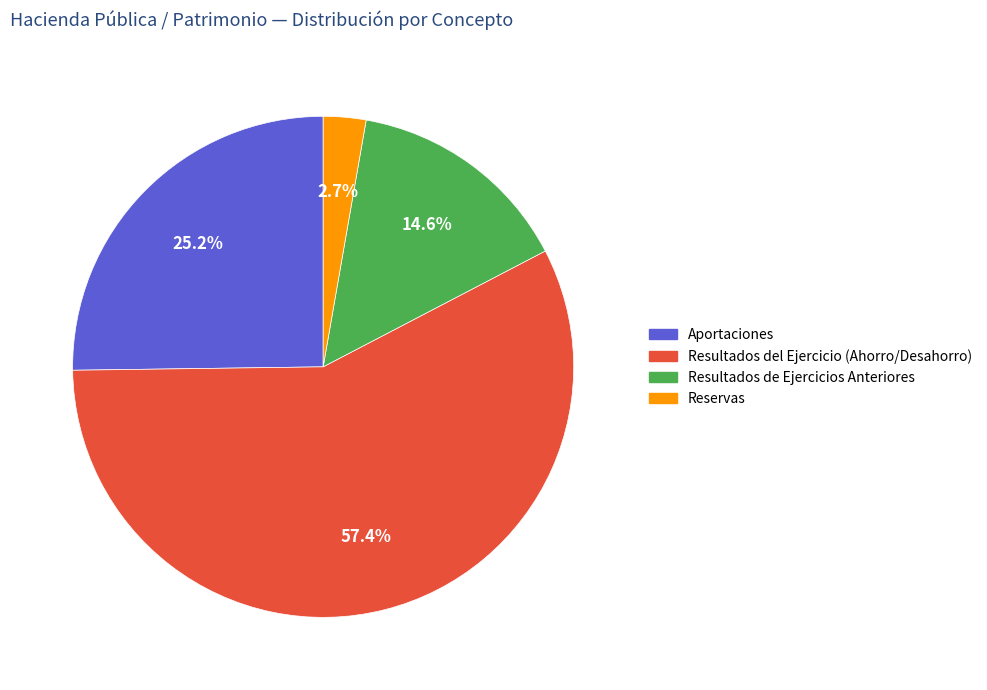

How many segments does this pie chart have?

4